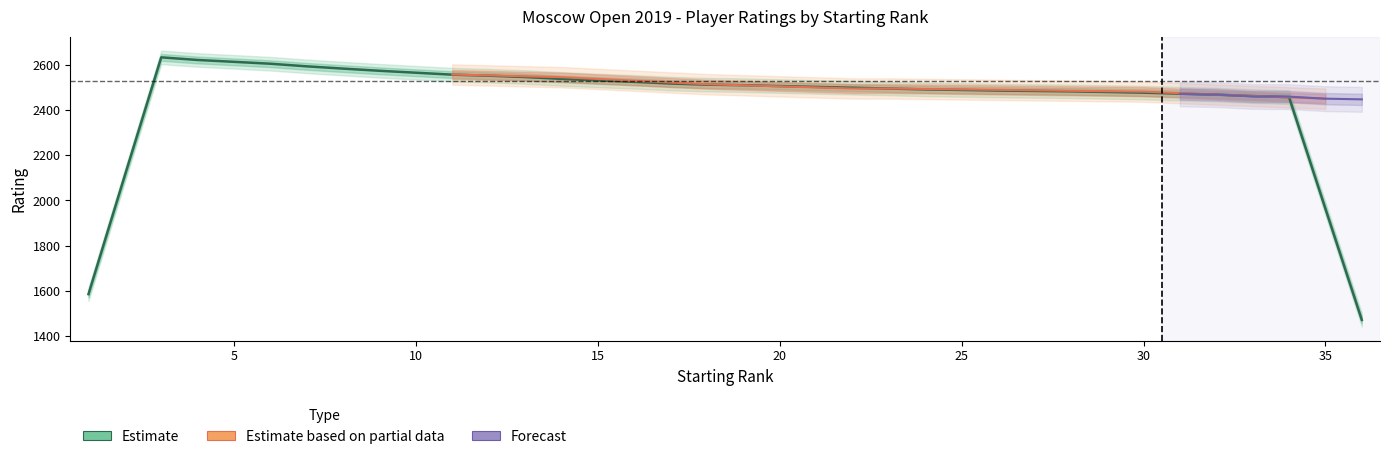

What is the sum of the RtgN values at 4 and 29?

5101